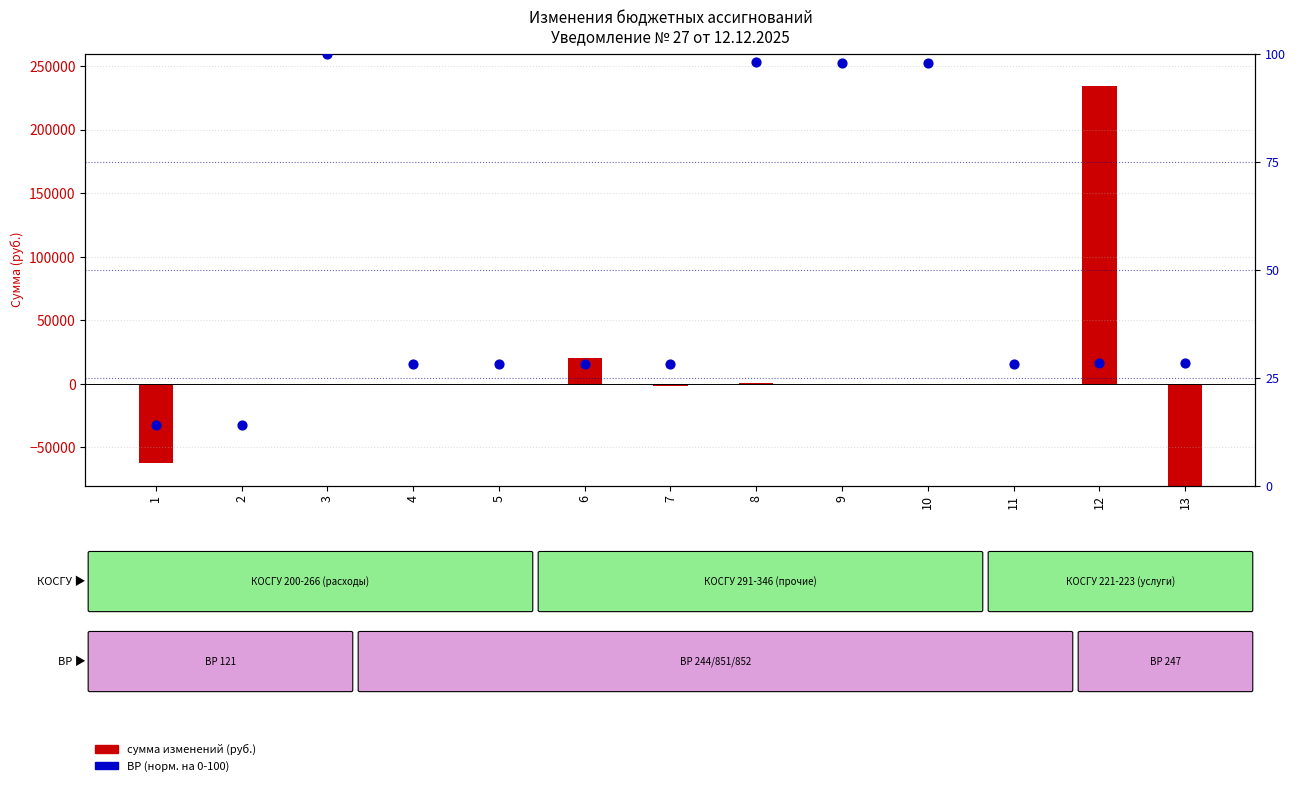

What is the change in value from 5 to 9?

+418.6